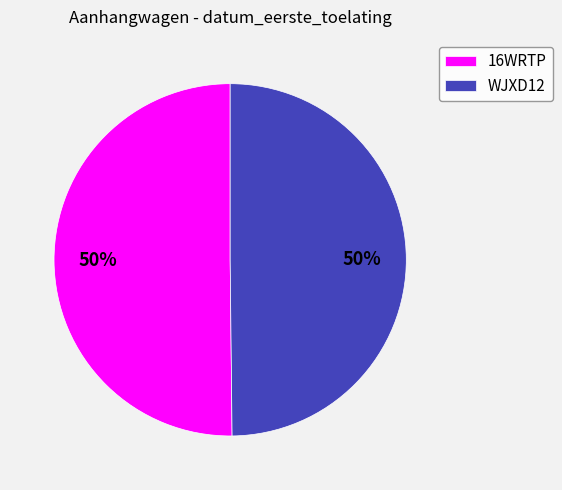

To the nearest percent, what is the average slice percentage?

50%